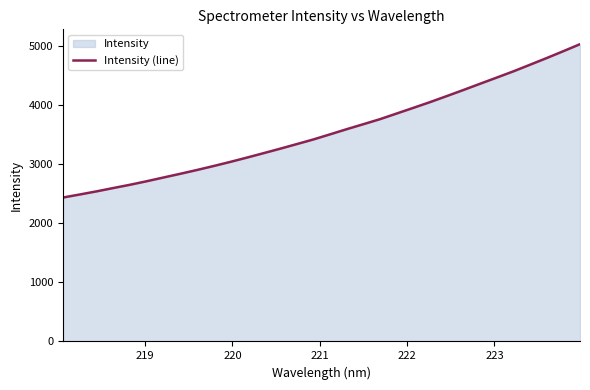

What is the minimum value shown in the chart?

2435.8